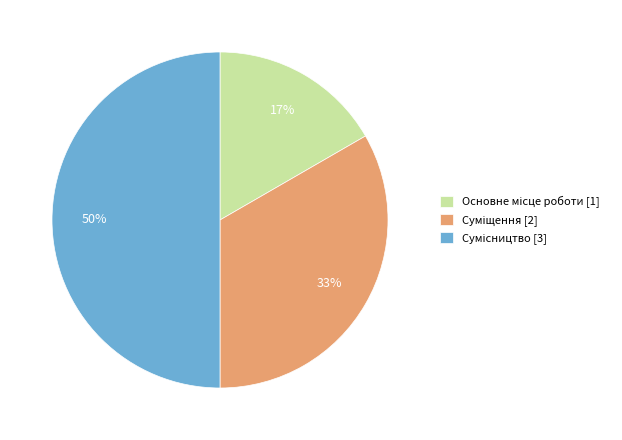

To the nearest percent, what is the average slice percentage?

33%